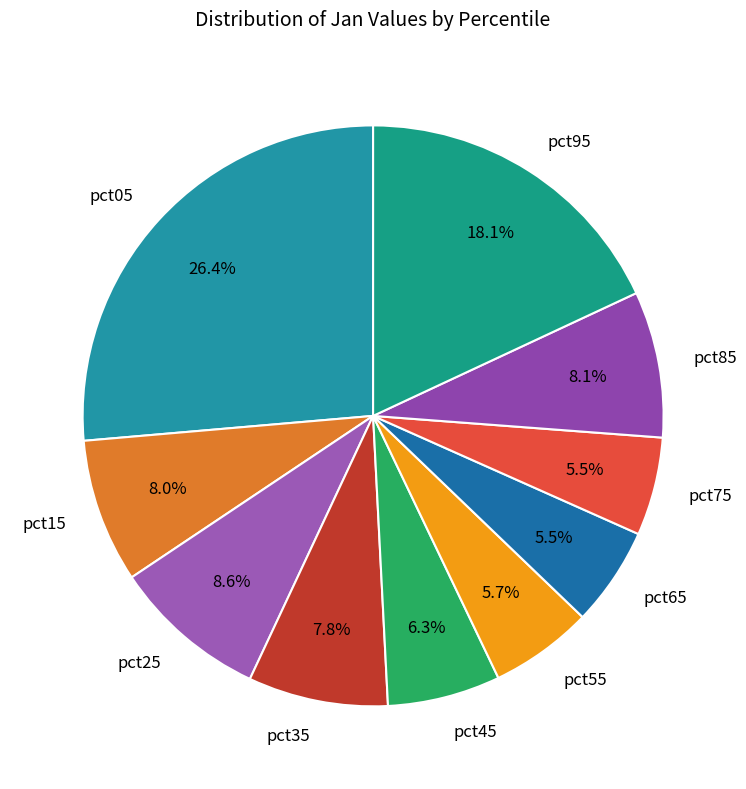

To the nearest percent, what is the difference between the largest and smallest slice percentages?

21%